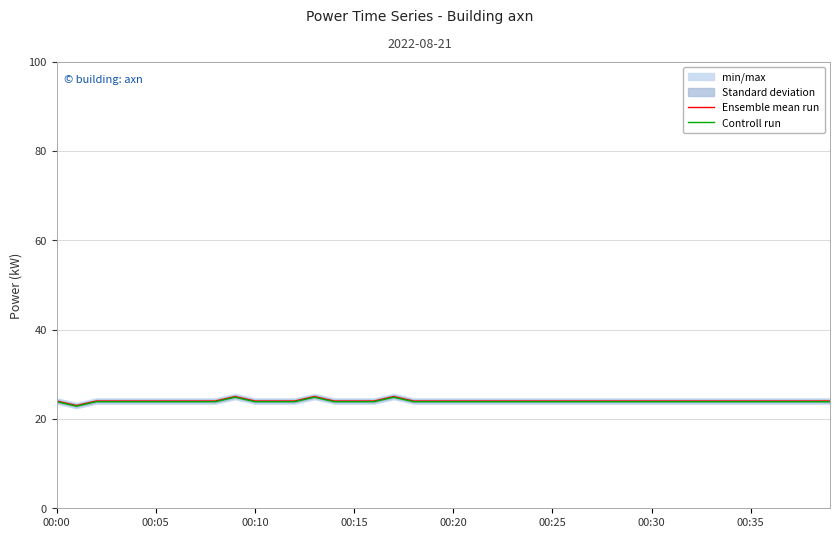

The Controll run series shows 13.3 at 00:10. True or false?

False